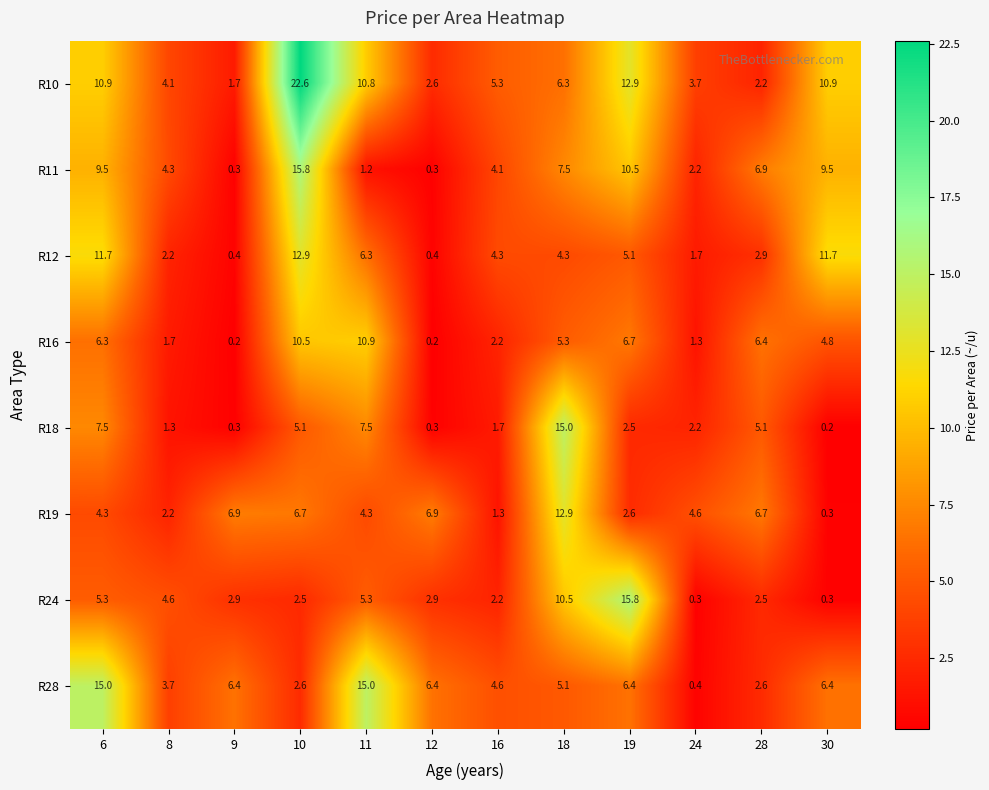

Which series has the largest total across all categories?

R10